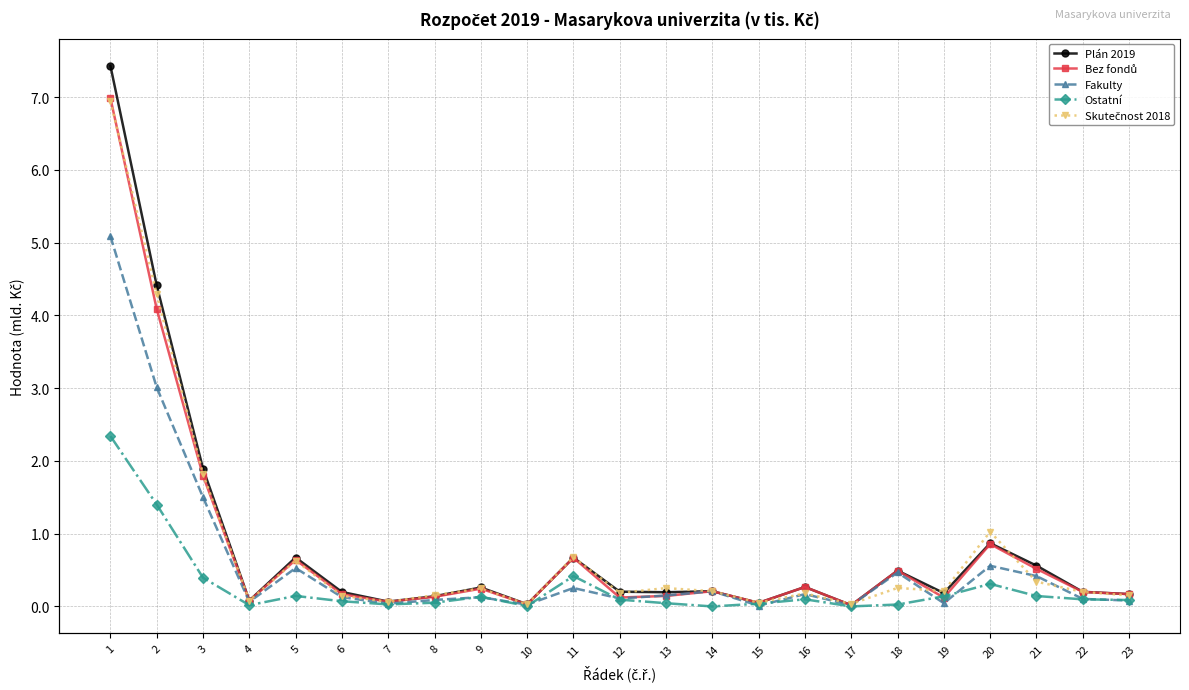

True or false: Bez fondů has a value of 2.3 at 2.

False